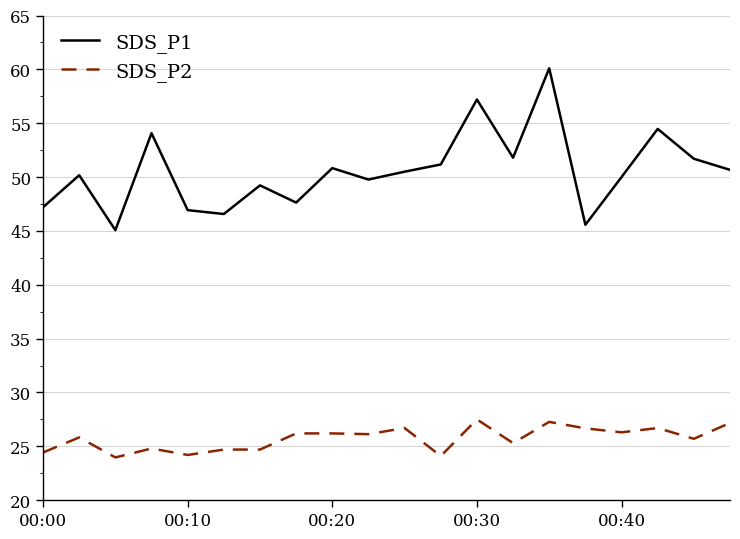

What is the difference between the maximum and minimum values in the SDS_P2 series?

3.5